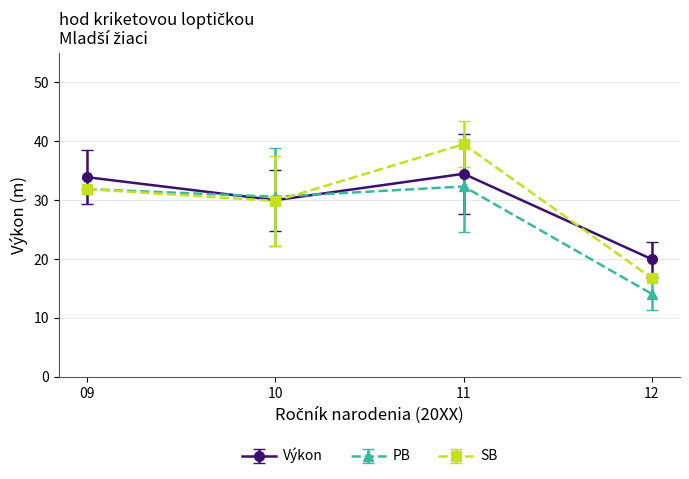

What are all the series names shown in the legend?

Výkon, PB, SB